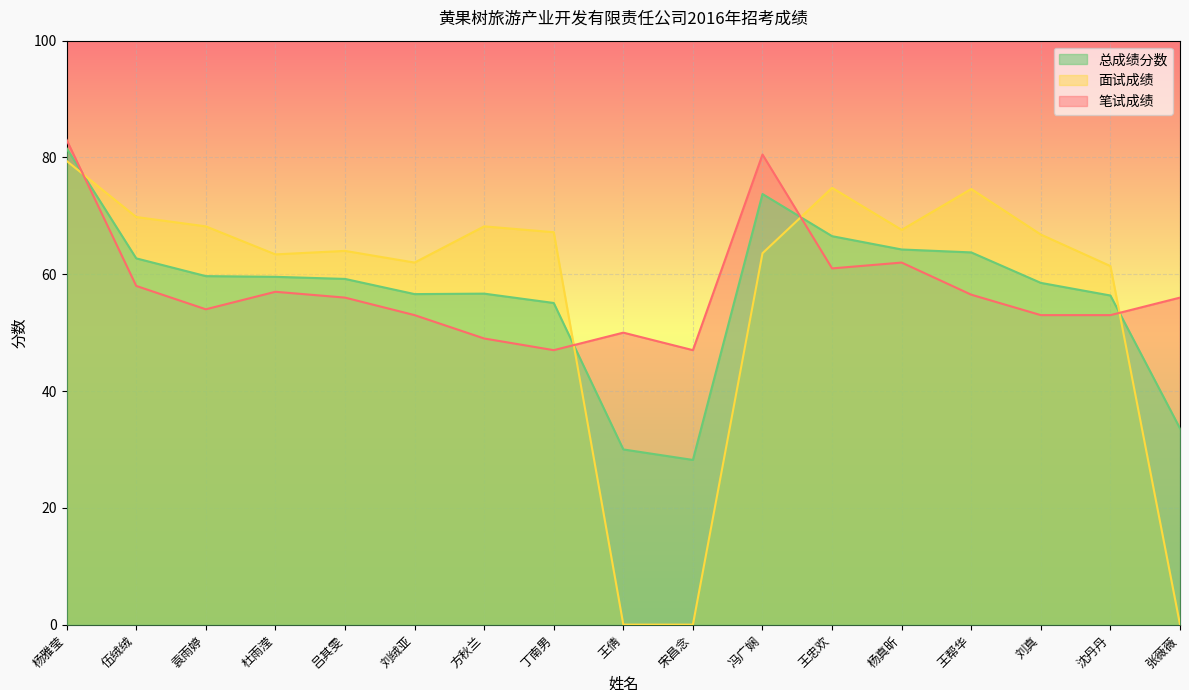

Rank the series by their maximum value, from highest to lowest.

笔试成绩, 总成绩分数, 面试成绩